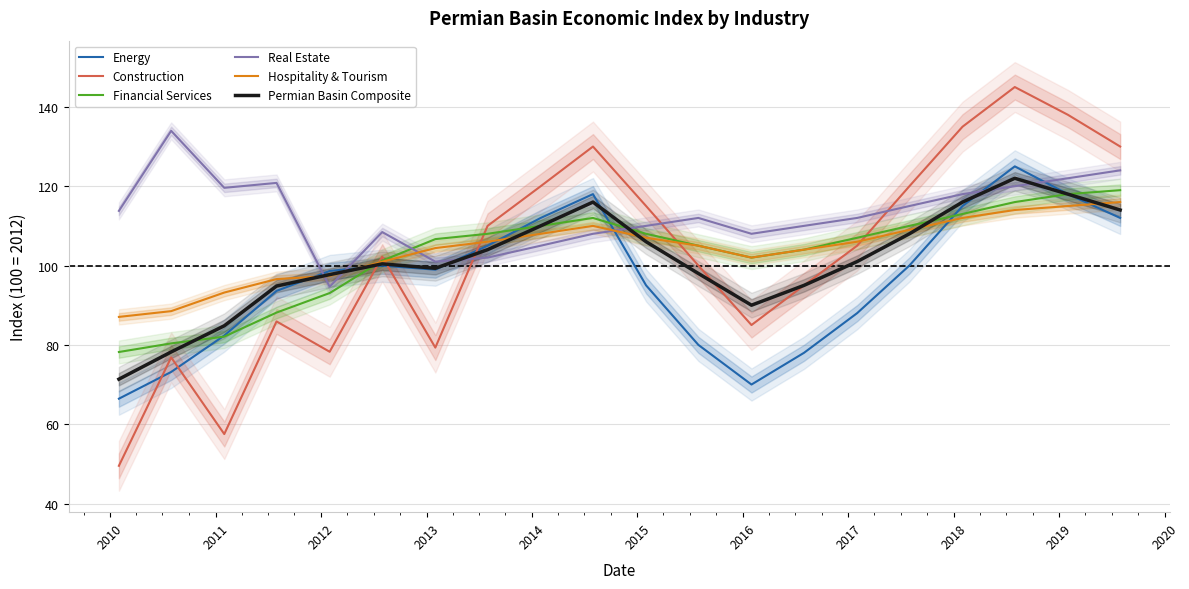

What is the lowest value of the Financial Services series?

78.2